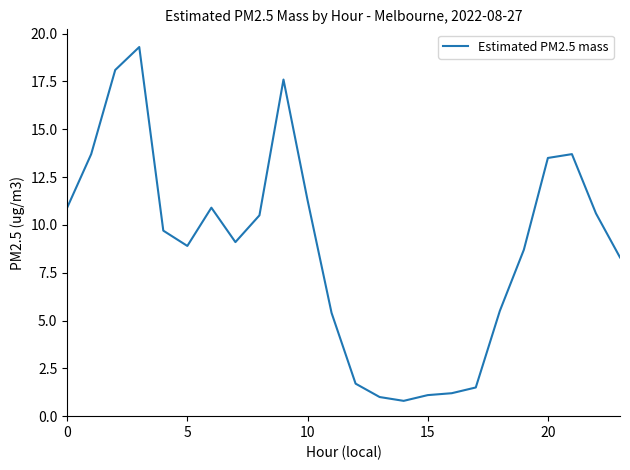

What is the difference between the second highest and minimum values?

17.3